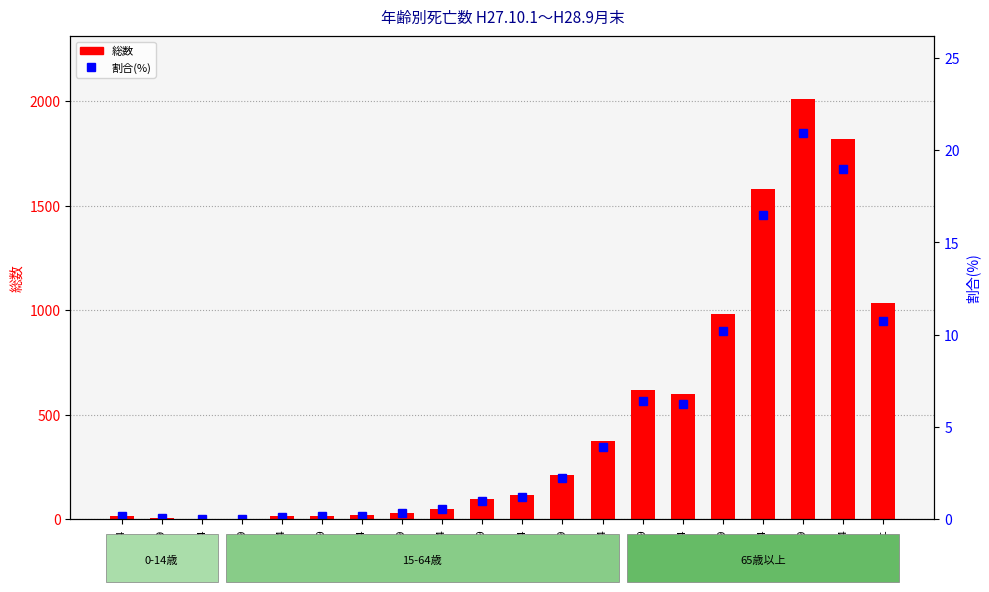

Which category has the highest value in the 割合(%) series?

85-89